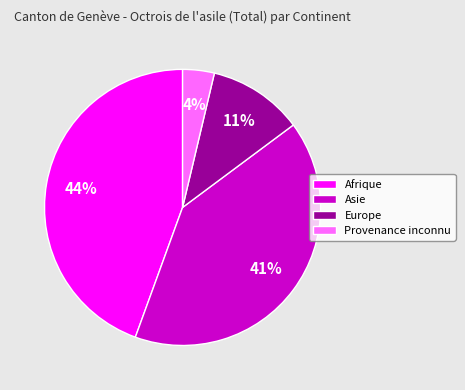

To the nearest percent, what is the average slice percentage?

25%